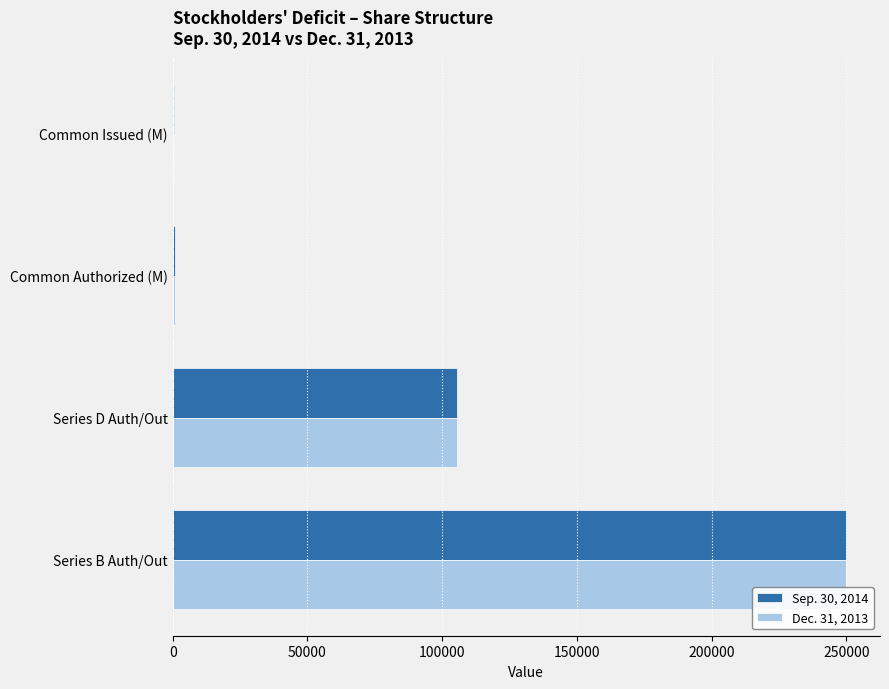

What is the sum of all Dec. 31, 2013 values?

357086.0